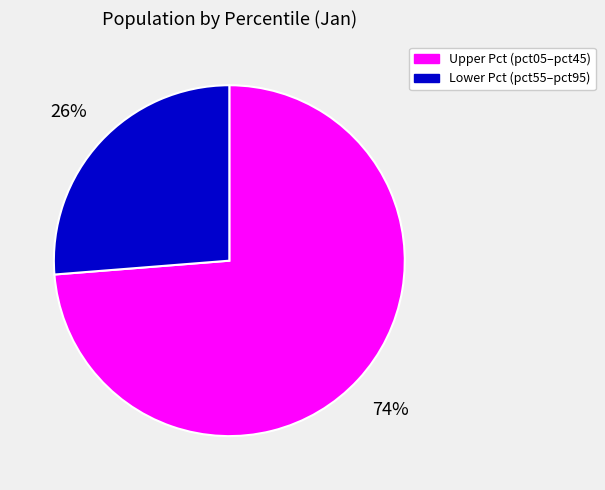

Rank the categories by value from lowest to highest.

Lower Pct (pct55–pct95), Upper Pct (pct05–pct45)